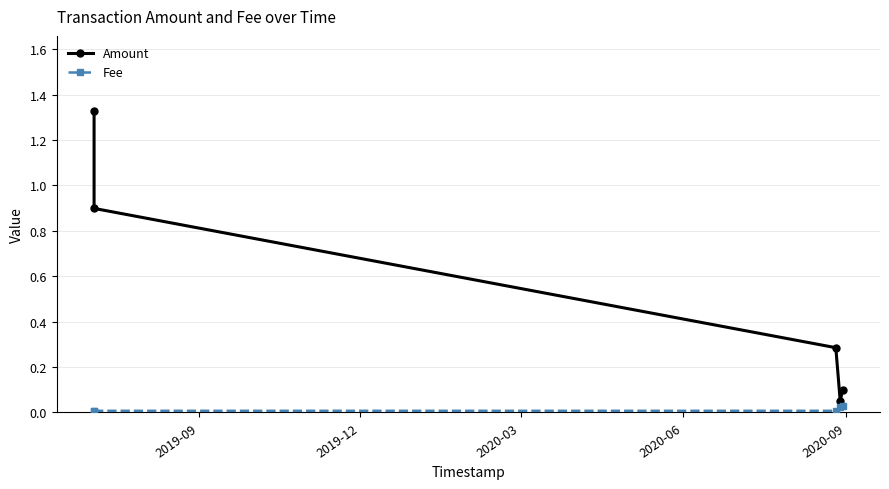

At which label does Fee reach its minimum?

2019-09